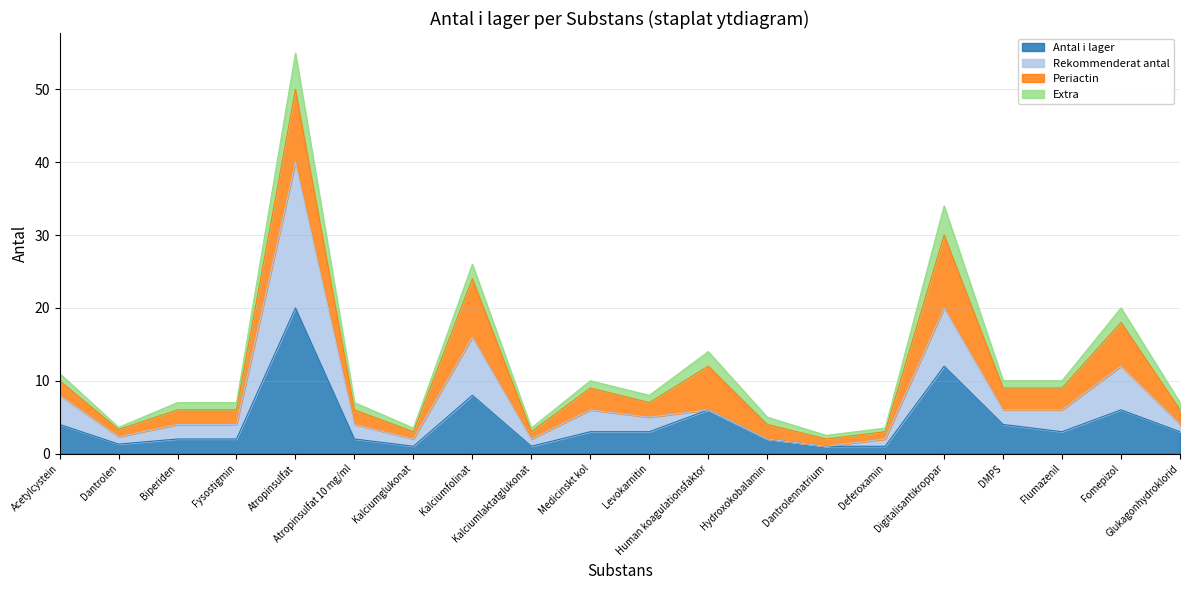

Which category has the highest value across all series?

Atropinsulfat